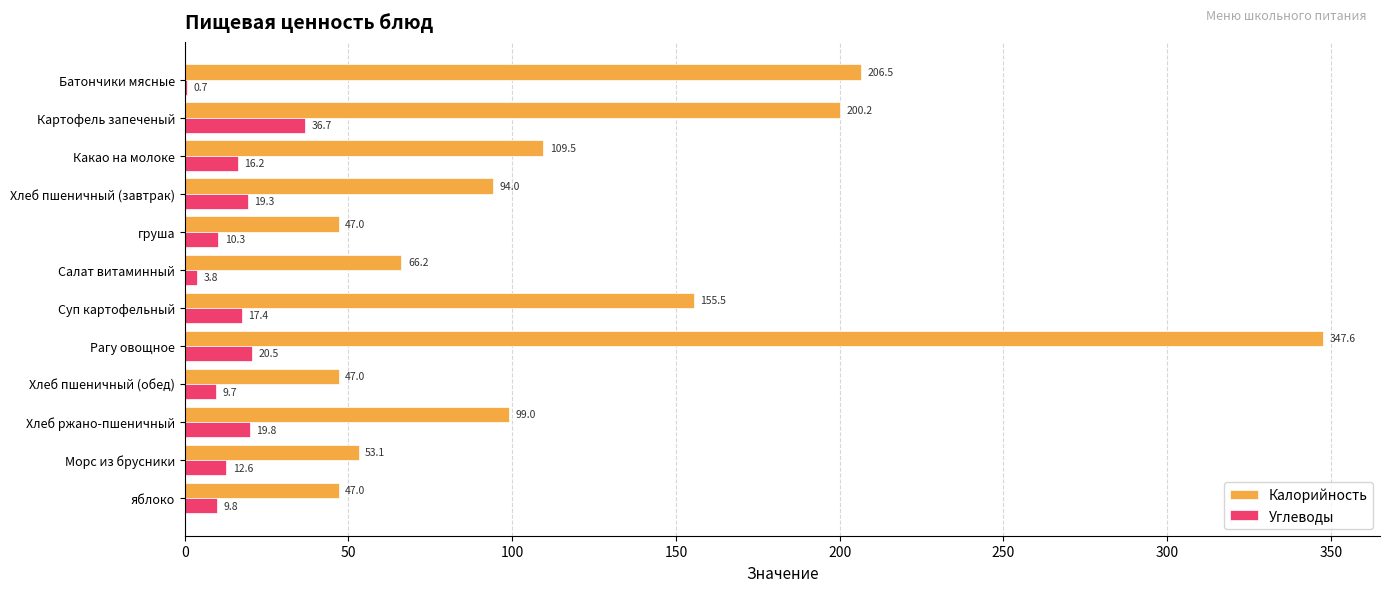

The Углеводы series shows 17.4 at Суп картофельный. True or false?

True